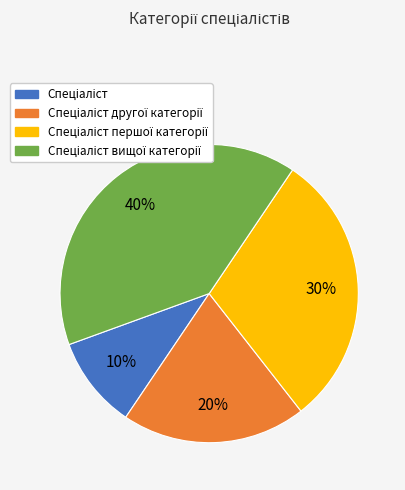

What portion of the pie excludes Спеціаліст вищої категорії?

60.0%